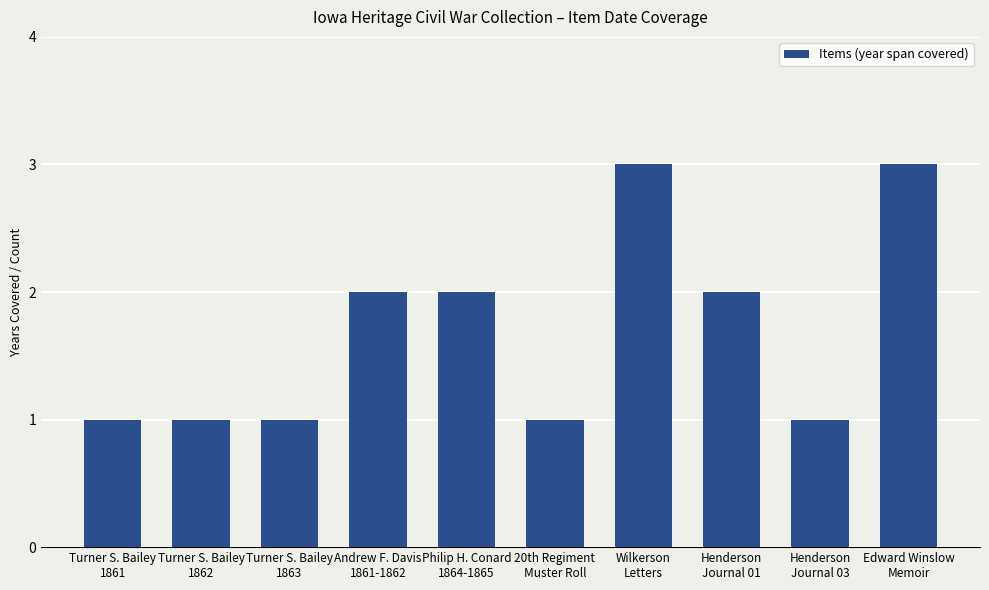

What is the greatest value displayed?

3